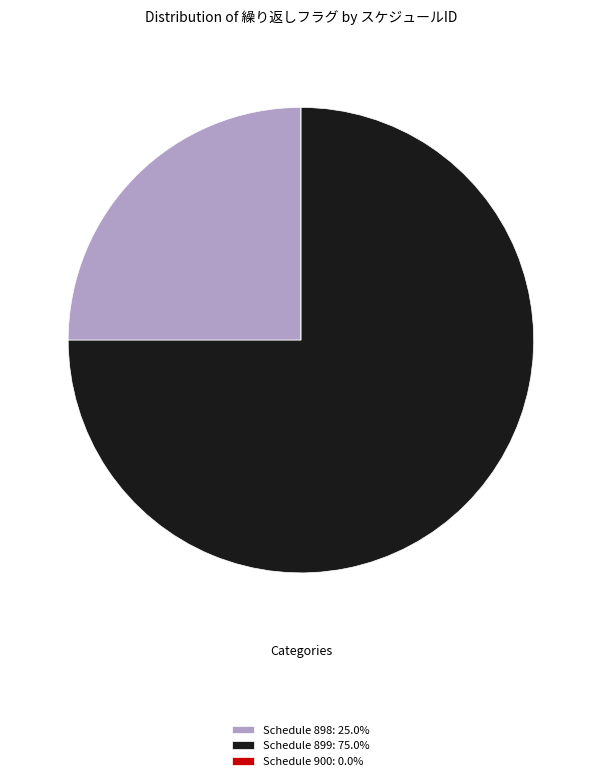

Is there a majority slice in this chart?

Yes